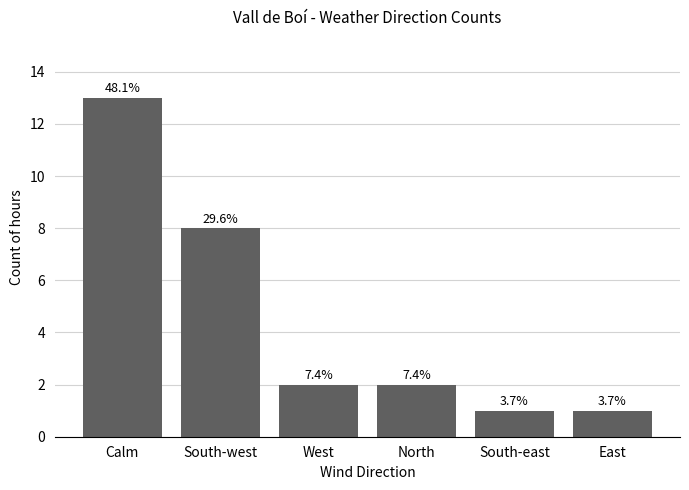

Does the chart contain any negative values?

No